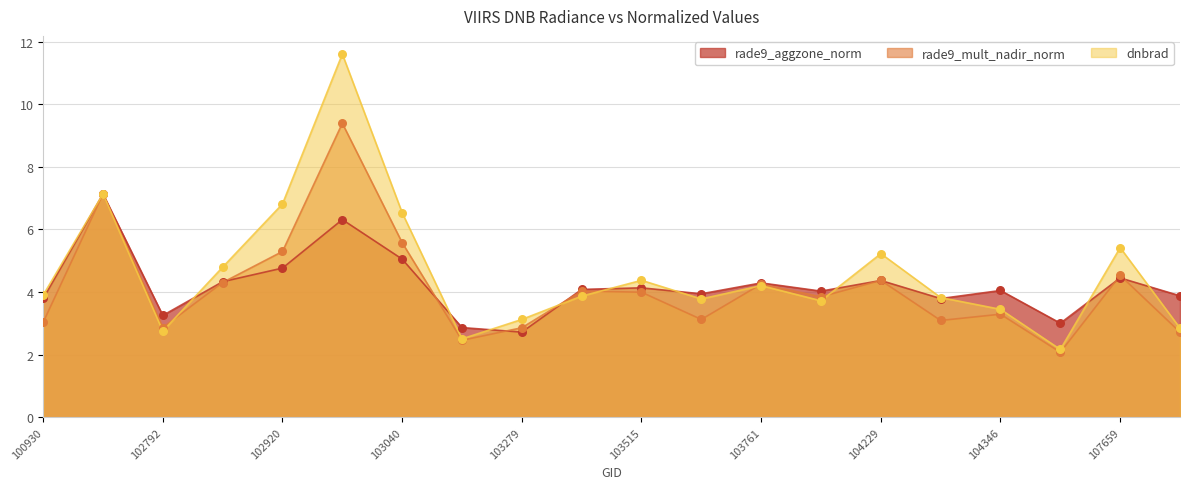

What is the total value across all series at 103040?

17.2